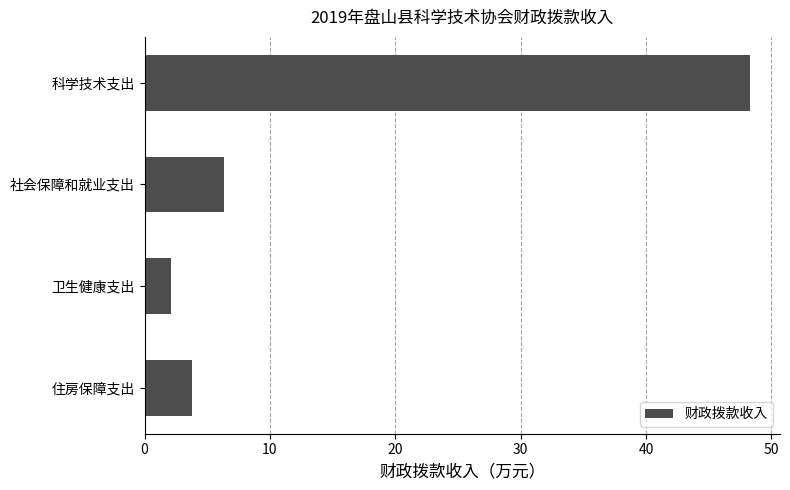

How many categories are shown in the chart?

4